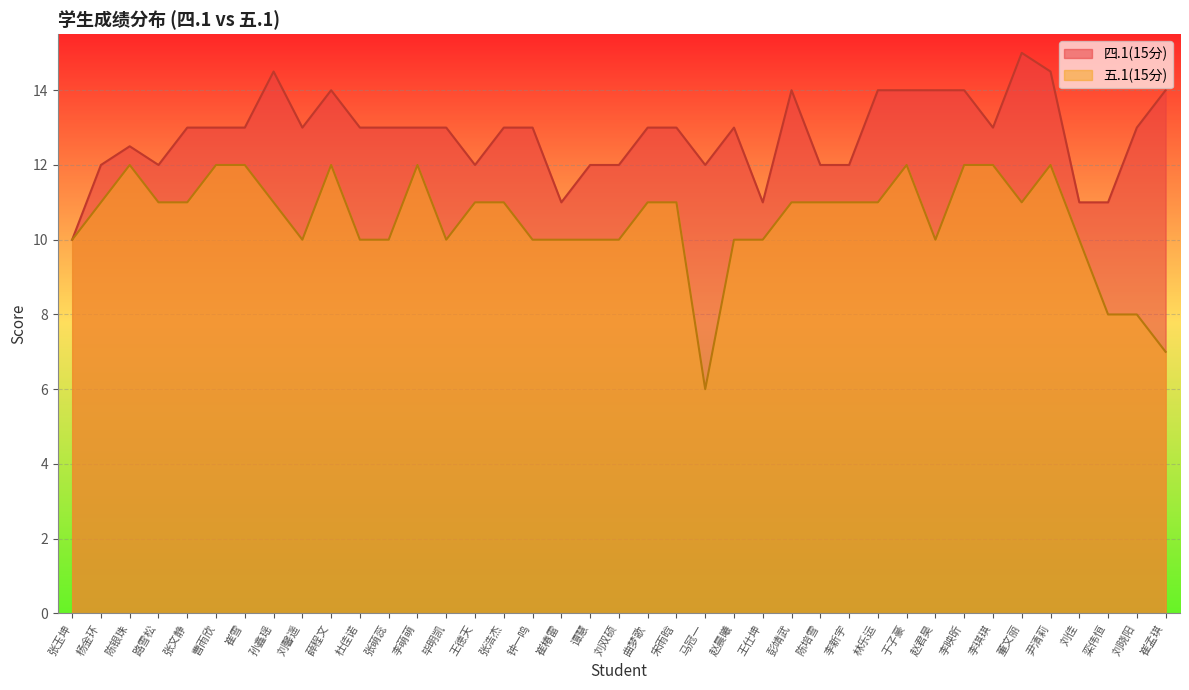

Rank the series at 谭慧 from highest to lowest value.

四.1(15分), 五.1(15分)